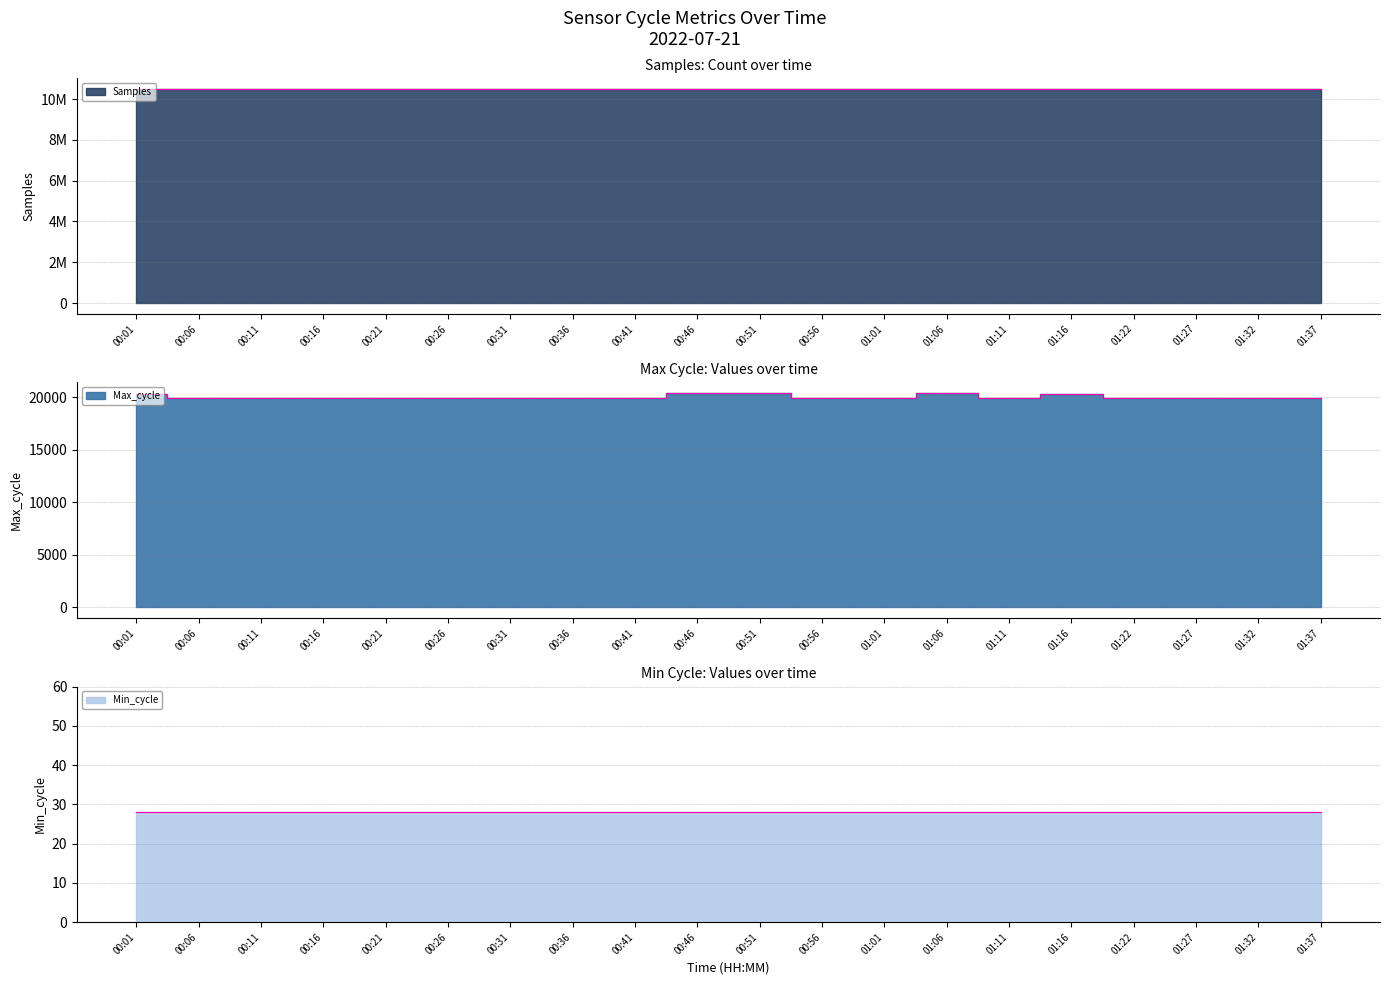

True or false: Samples has more than 2 interior local peaks.

True